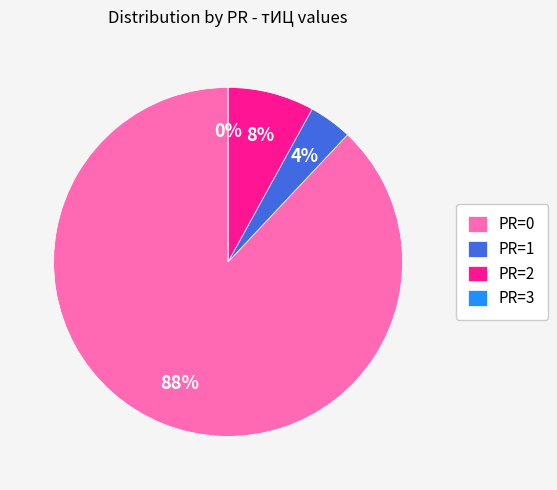

What percentage is NOT represented by 2?

92.0%